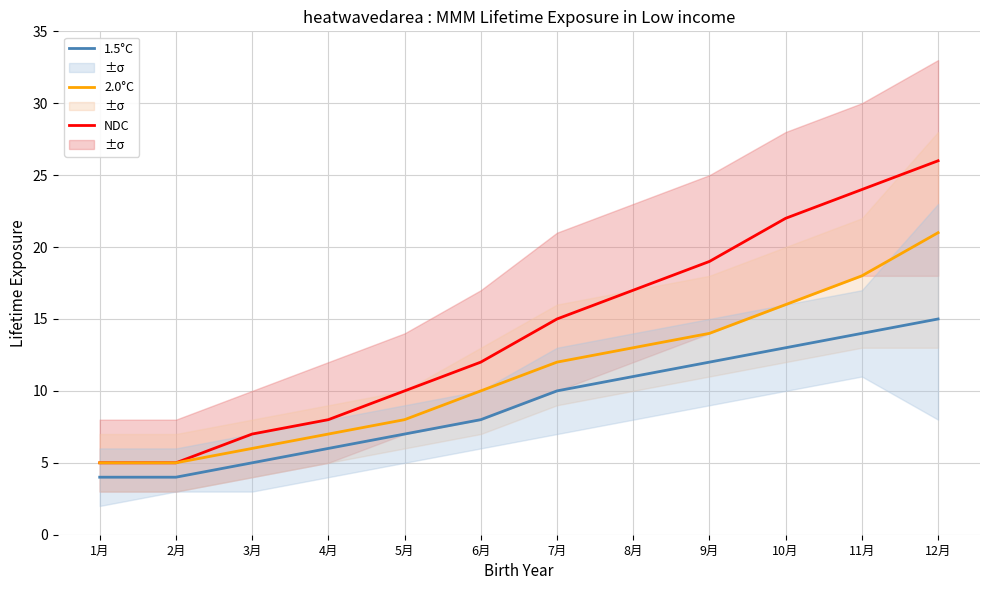

Which series changed the most between 1月 and 10月?

NDC